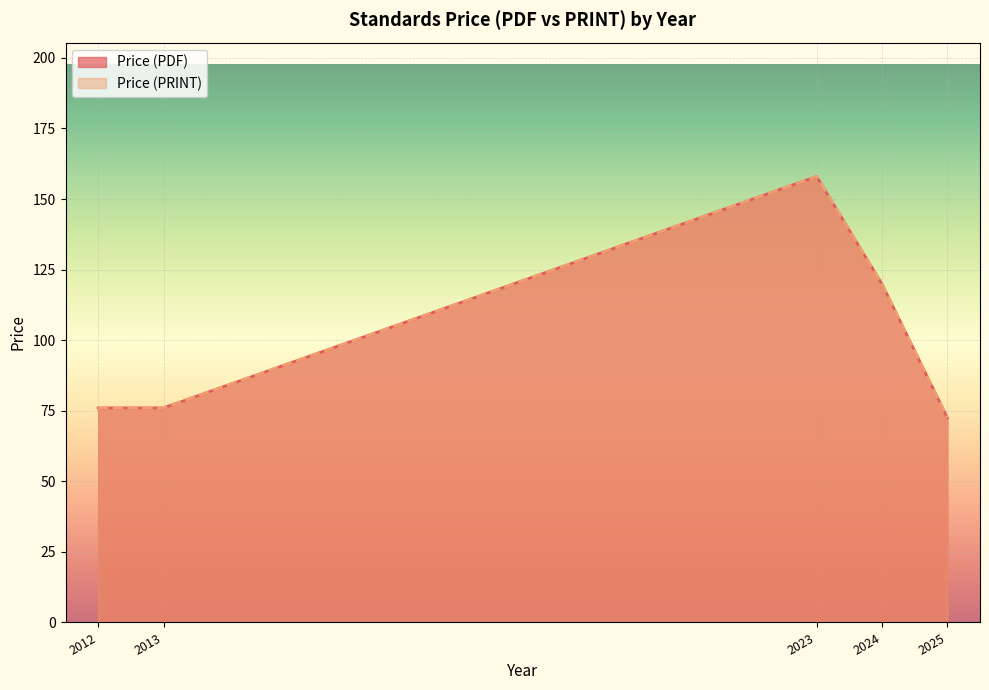

True or false: Price (PDF) and Price (PRINT) intersect in this chart.

False